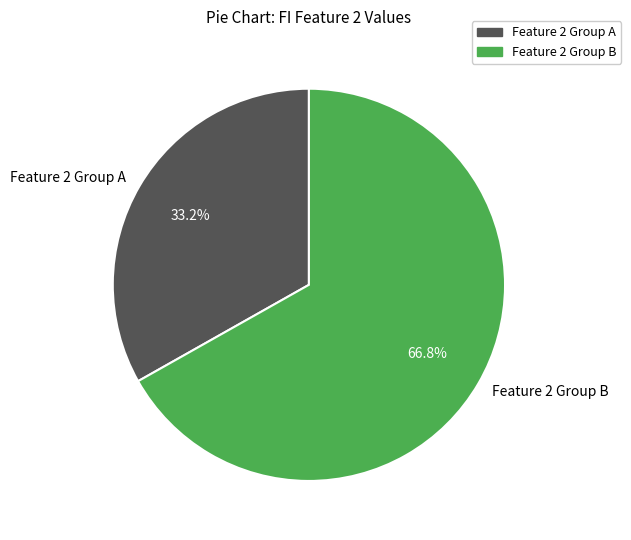

How many slices are in this pie chart?

2